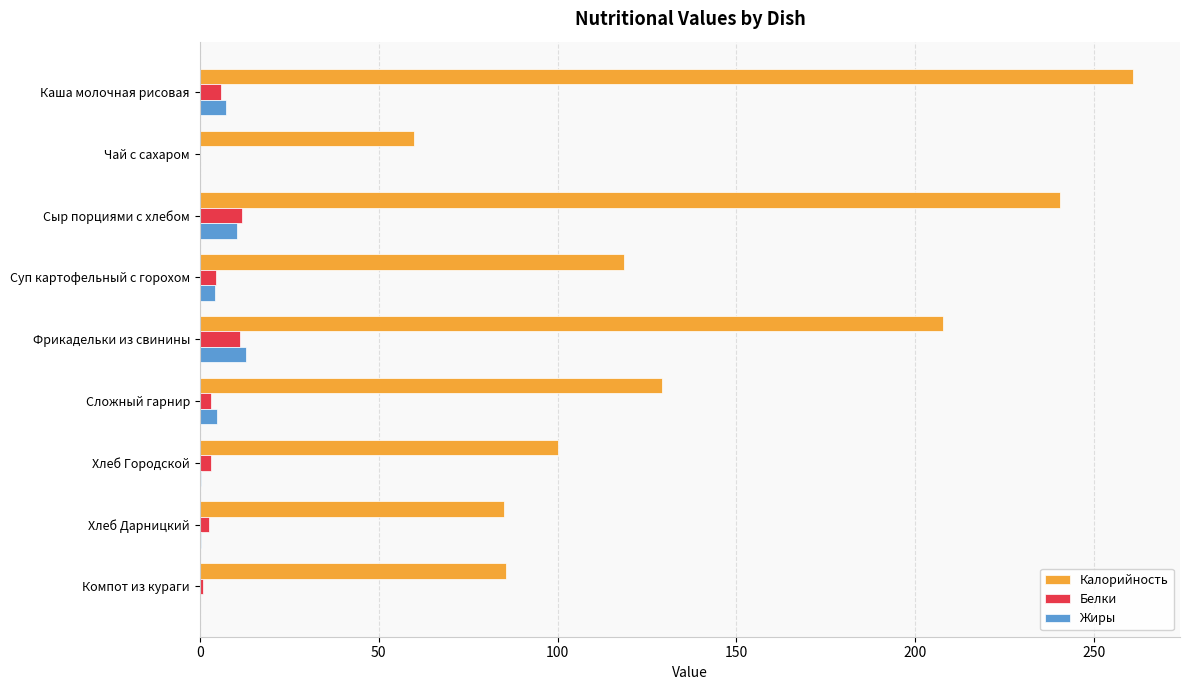

The Калорийность series shows 261.0 at Каша молочная рисовая. True or false?

True